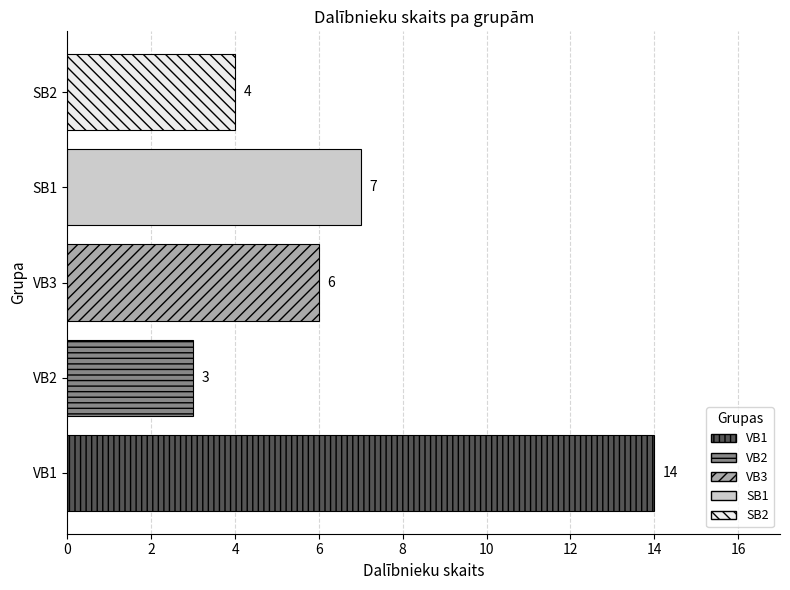

What is the sum of all values?

34